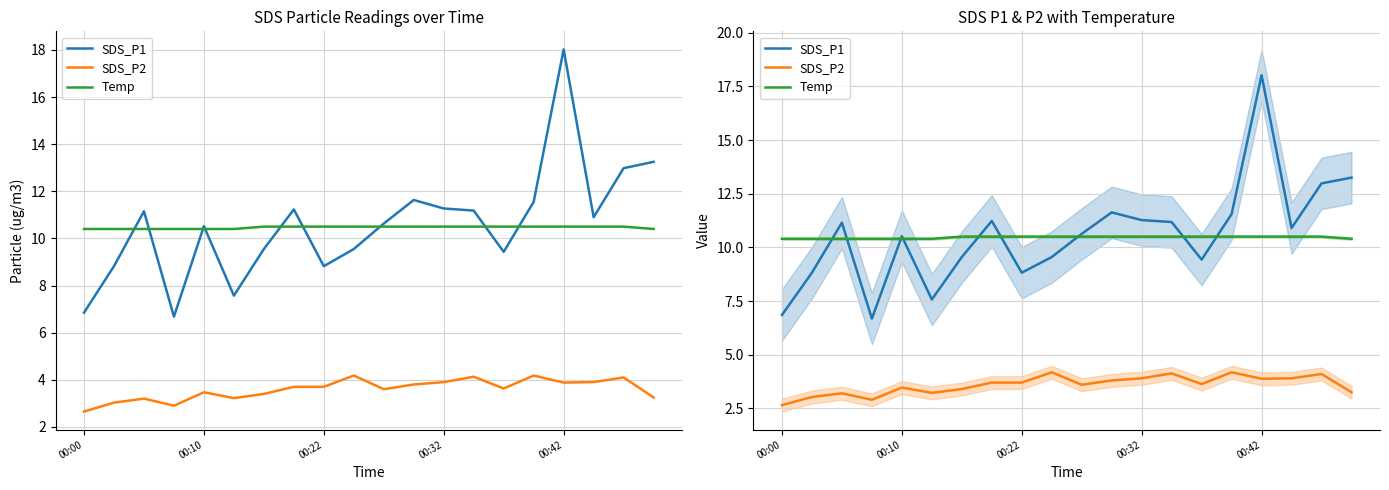

What is the difference between the maximum and minimum values in the SDS_P1 series?

11.3